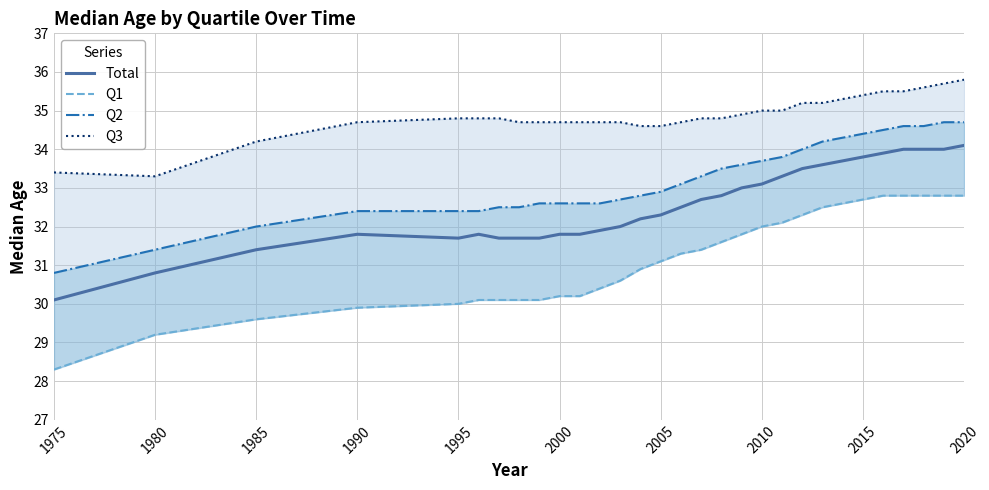

What is the average value of the Q3 series?

34.9